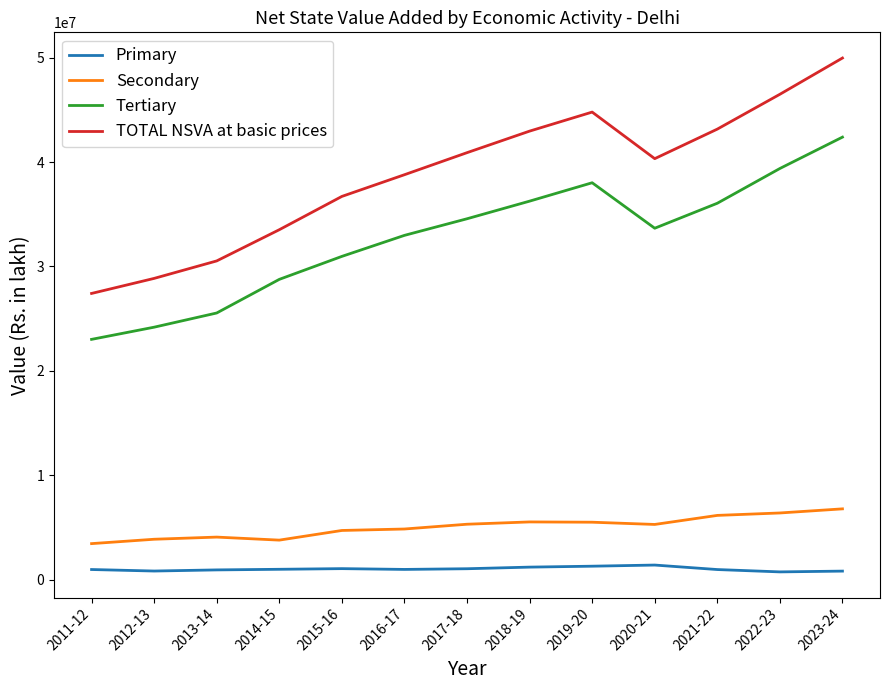

How many lines are shown in the chart?

4